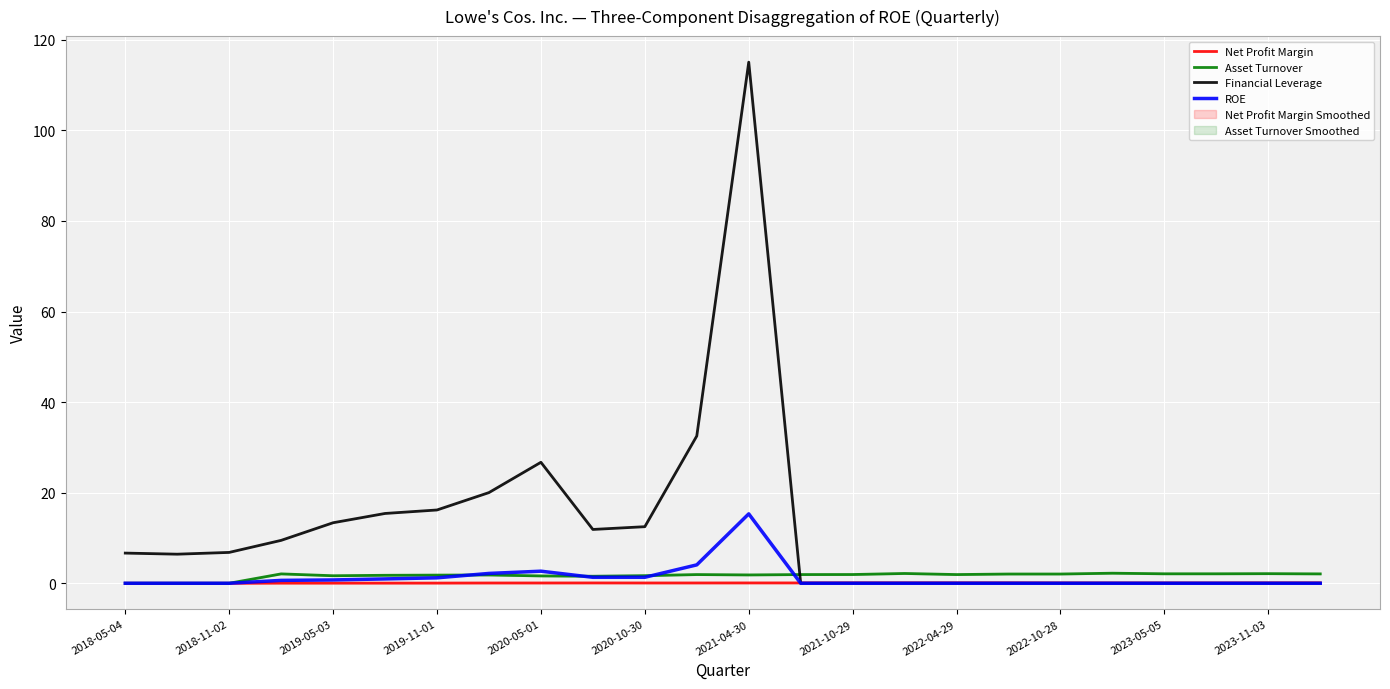

What is the value of the Net Profit Margin point at the 19th from the left?

0.1